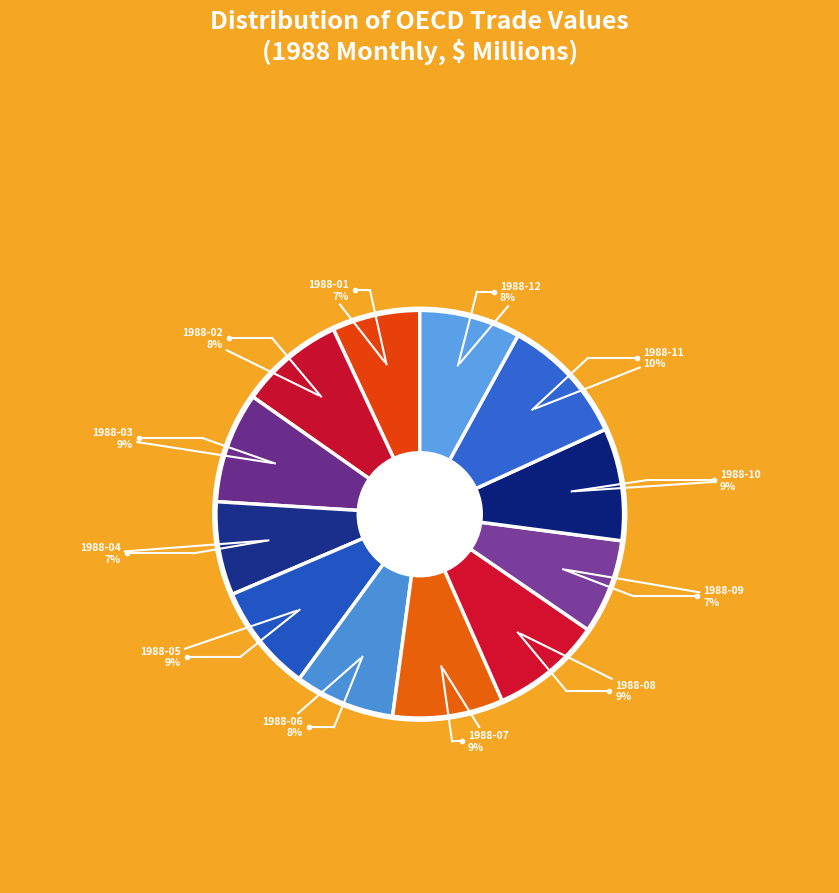

To the nearest percent, what portion does 1988-07 represent?

9%